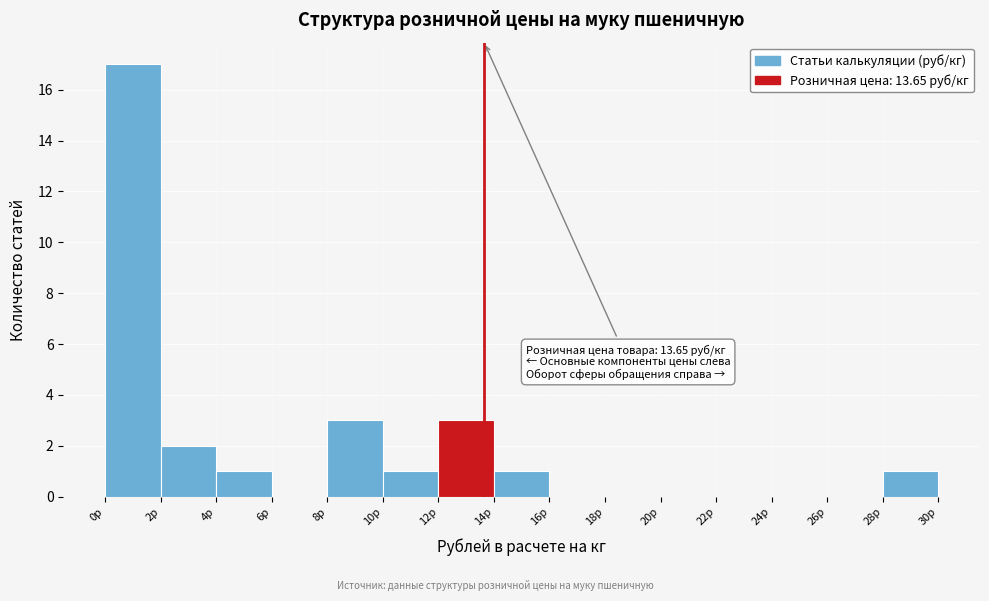

Which range on the x-axis has the tallest bar?

0 to 2